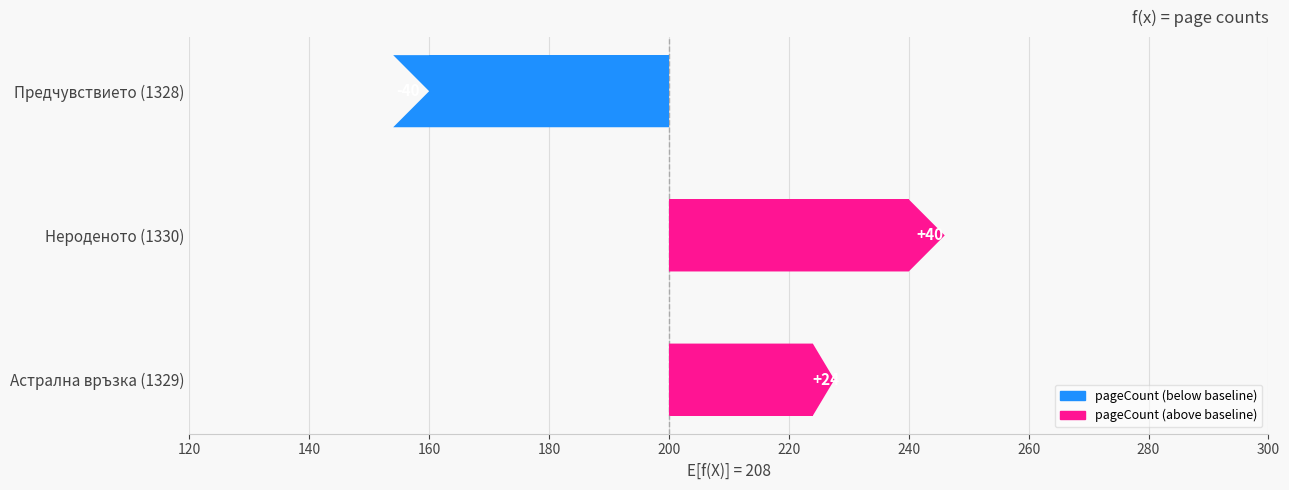

What value does the data have at Предчувствието (1328)?

-40